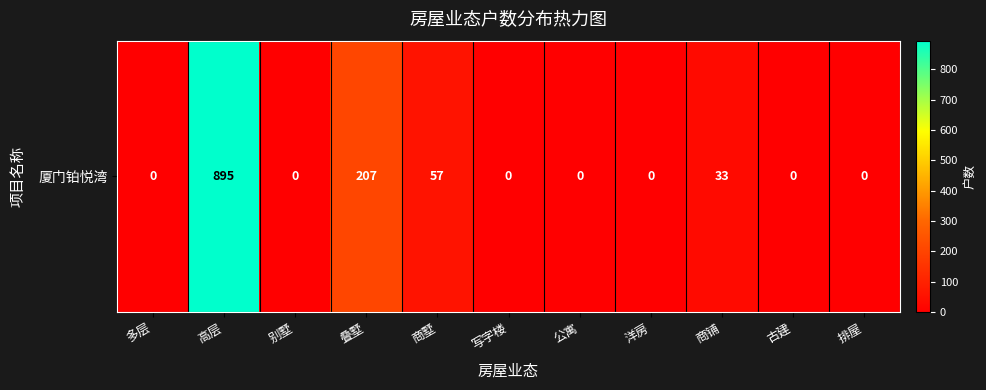

What is the change in value from 高层 to 叠墅?

-688